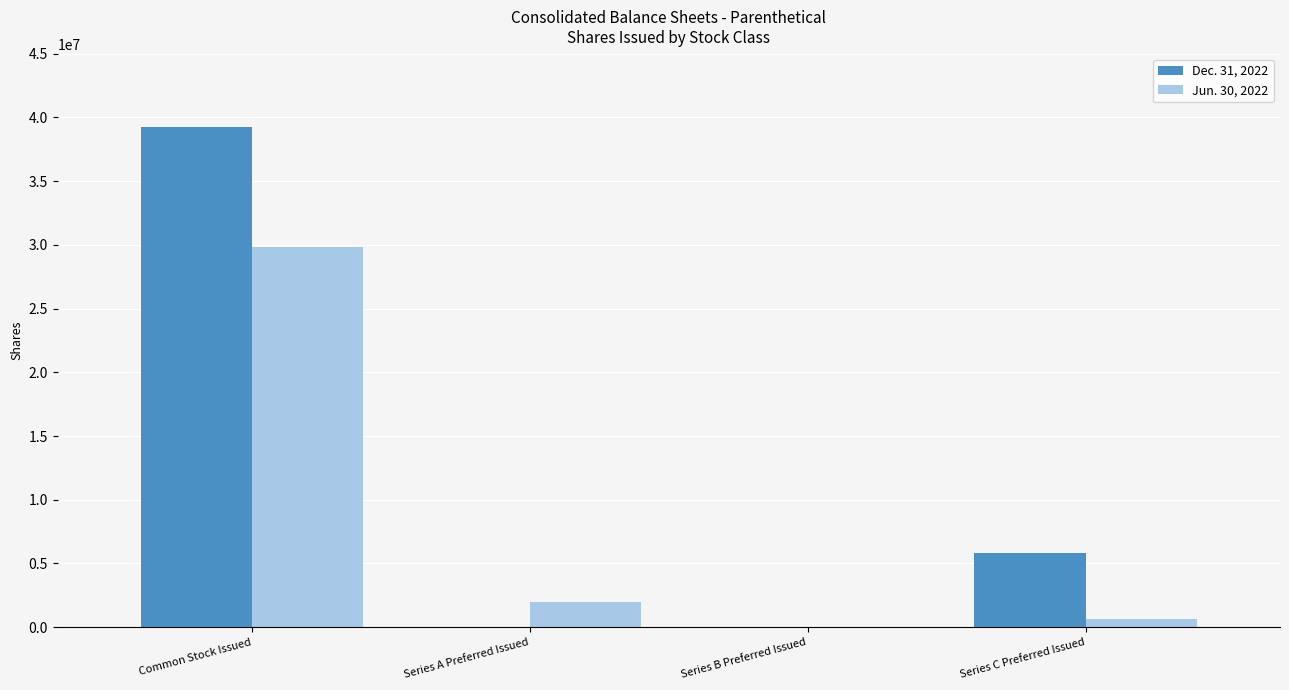

Are the bars grouped side by side (vs. stacked)?

Yes